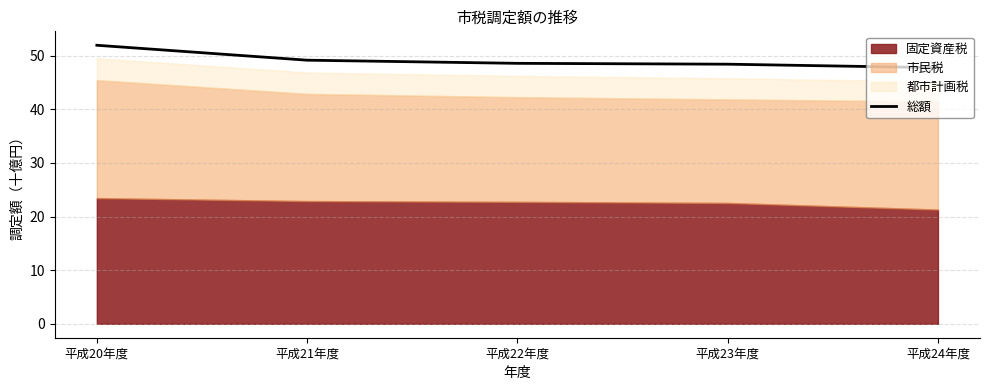

Reading right to left, transcribe all the data shown in this chart.

47.8	48.4	48.6	49.2	51.9